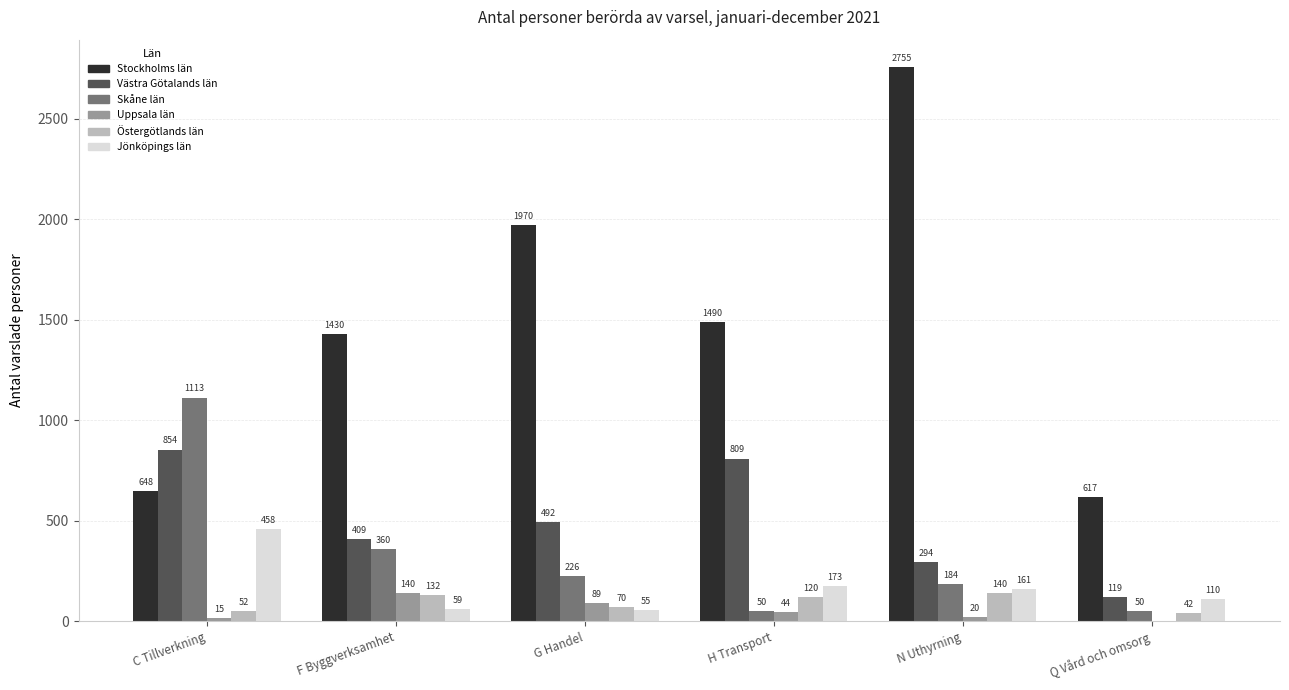

What is the sum of the Skåne län values at H Transport and C Tillverkning?

1163